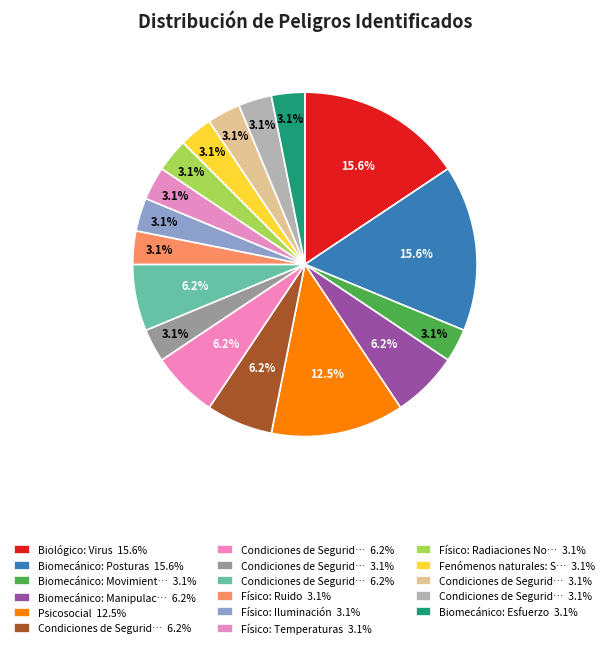

How many slices are in this pie chart?

17